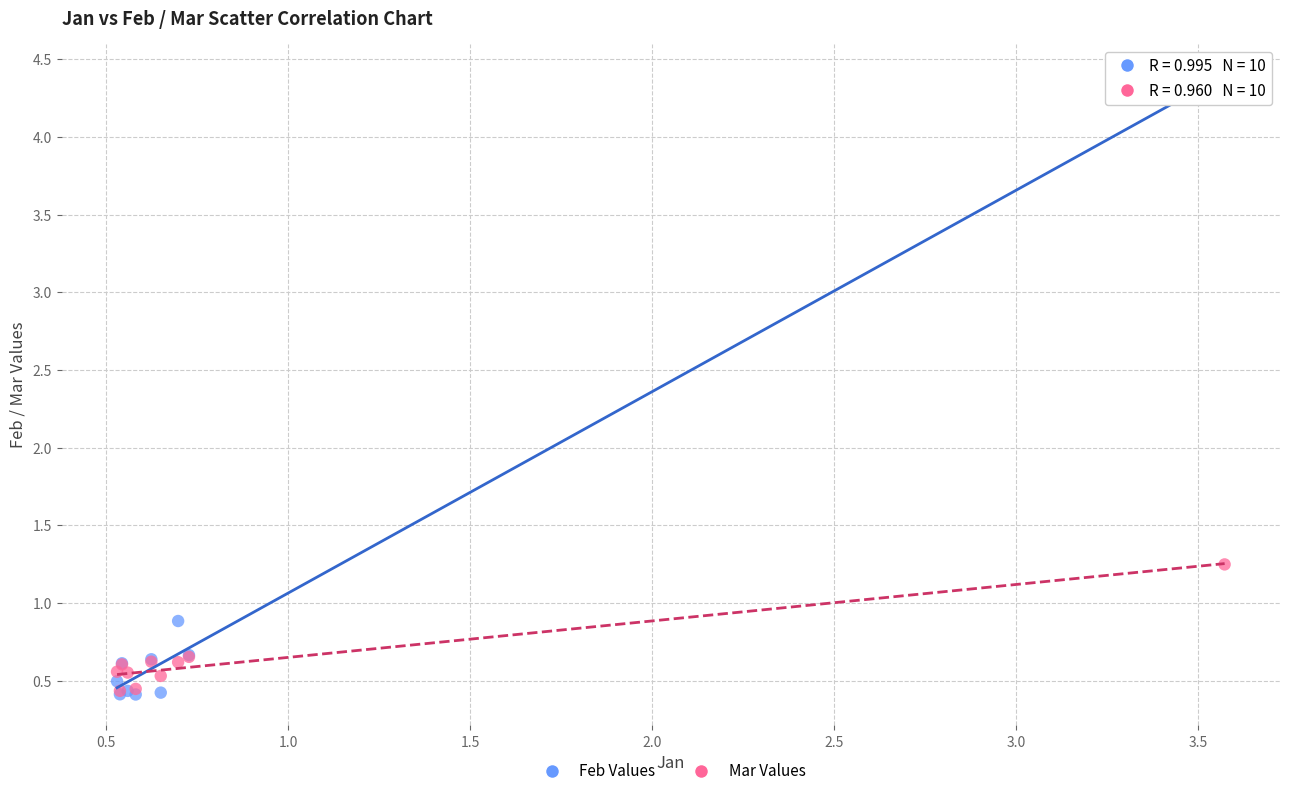

In the Feb Values series, what Y value is closest to 2?

0.9